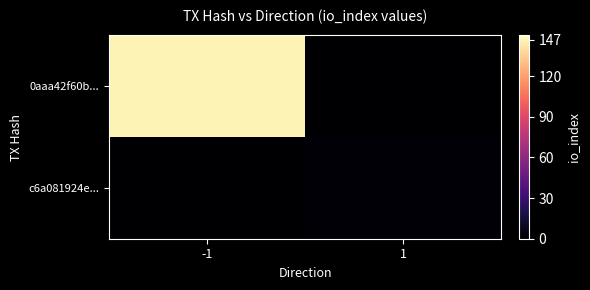

Count the number of data series in this chart.

2